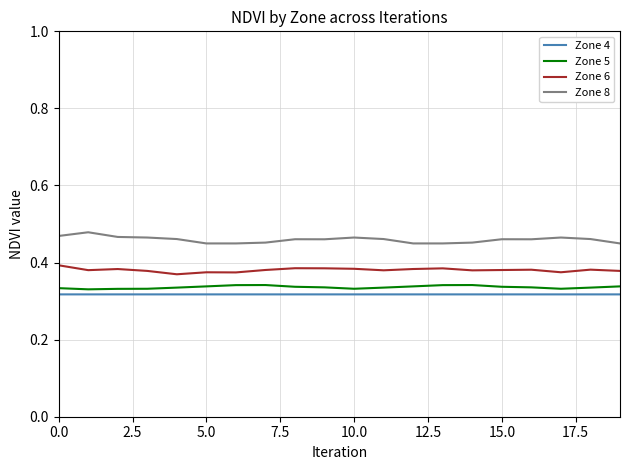

Which series has the largest total across all categories?

Zone 8